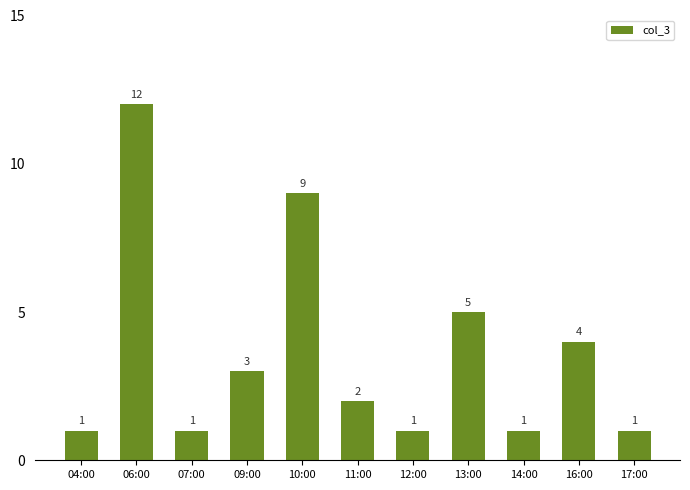

What is the maximum value shown in the chart?

12